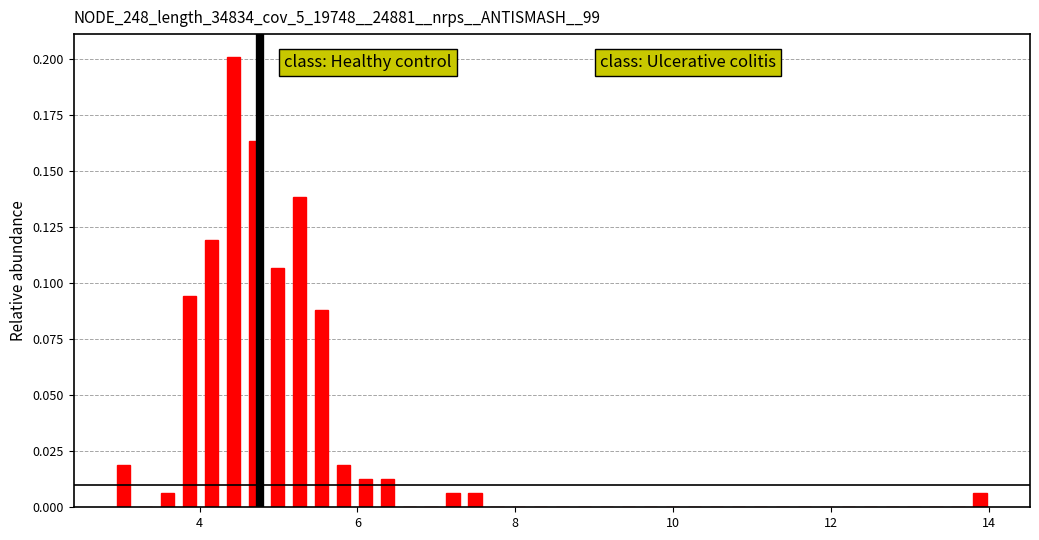

Around what value on the x-axis is the tallest bar? Give the approximate position of its centre, as read against the axis.

4.4